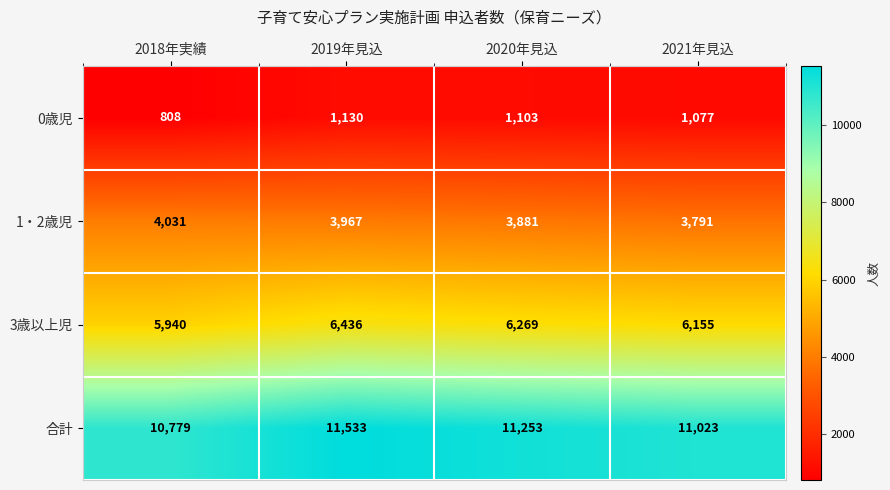

At how many categories does at least one series exceed 2273?

4